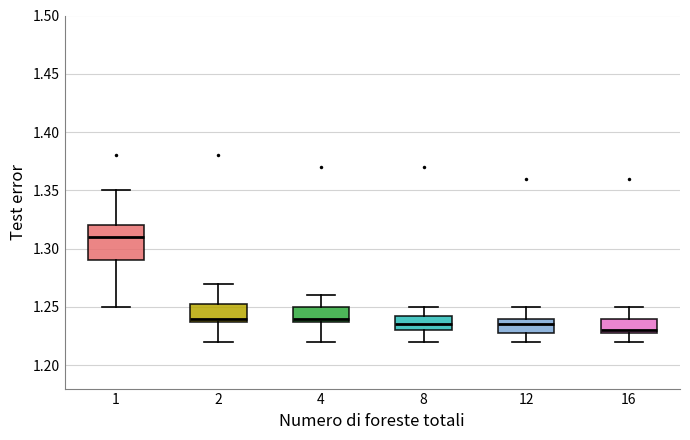

Where is the upper edge of the box at x = 16 on the y-axis? The values are not printed on the chart, so give them approximately, as read against the axis.

1.240